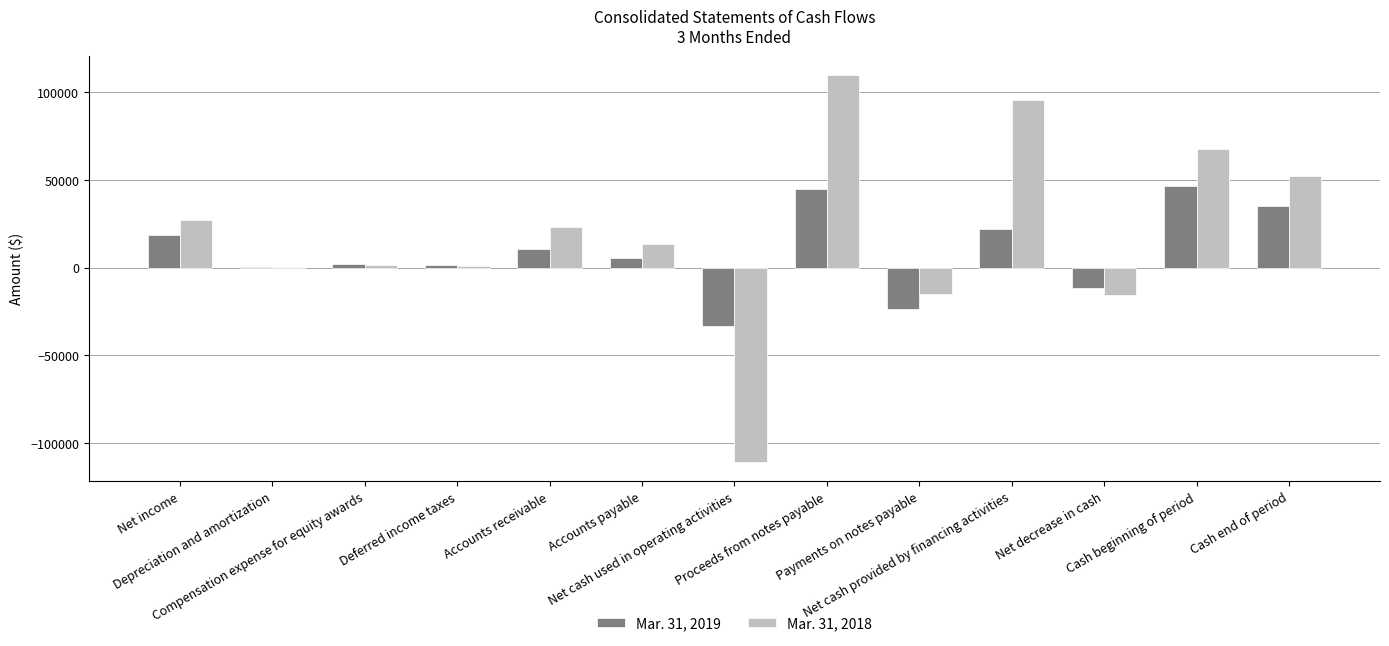

What is the maximum value for Mar. 31, 2019?

46624